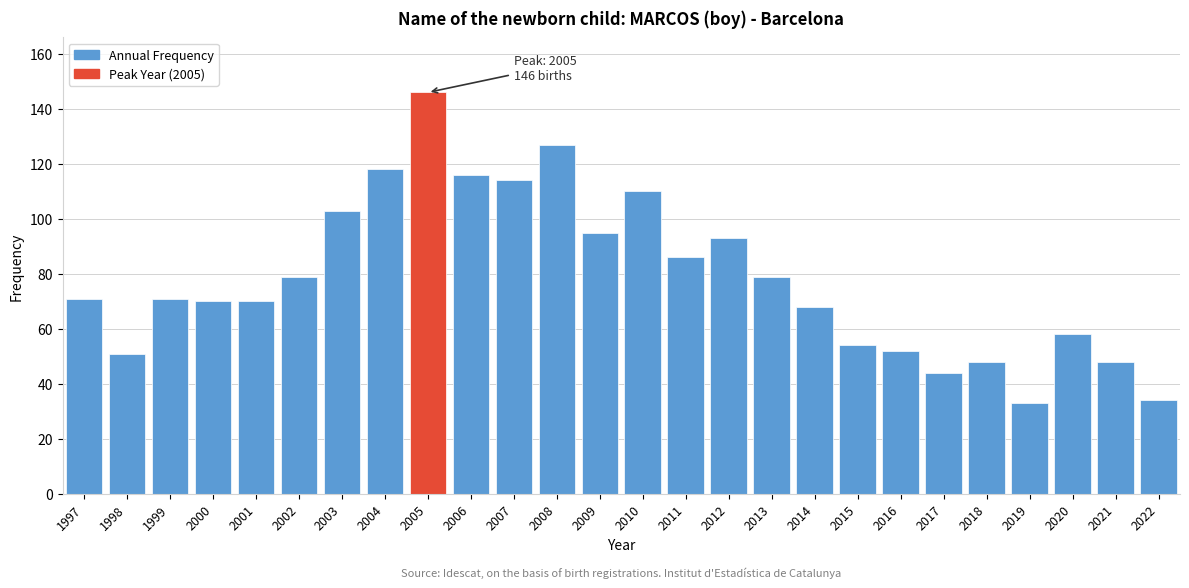

Reading right to left, what are all the values shown in this chart?

2022=34	2021=48	2020=58	2019=33	2018=48	2017=44	2016=52	2015=54	2014=68	2013=79	2012=93	2011=86	2010=110	2009=95	2008=127	2007=114	2006=116	2005=146	2004=118	2003=103	2002=79	2001=70	2000=70	1999=71	1998=51	1997=71